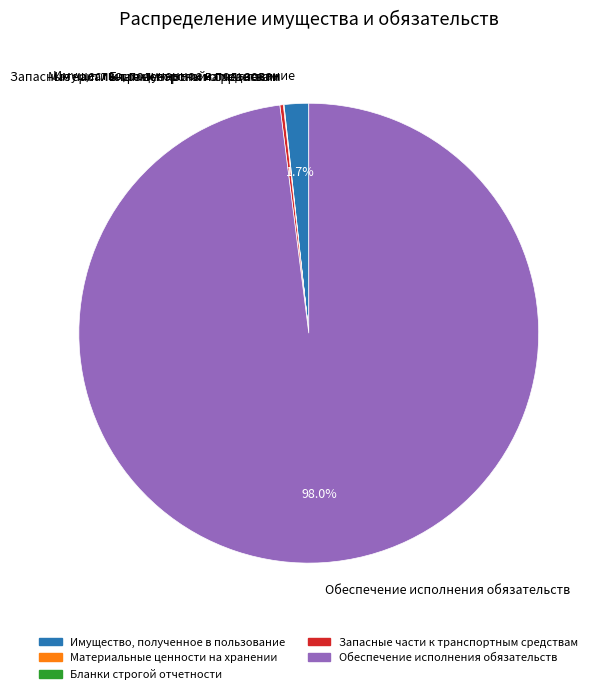

Is there a majority slice in this chart?

Yes